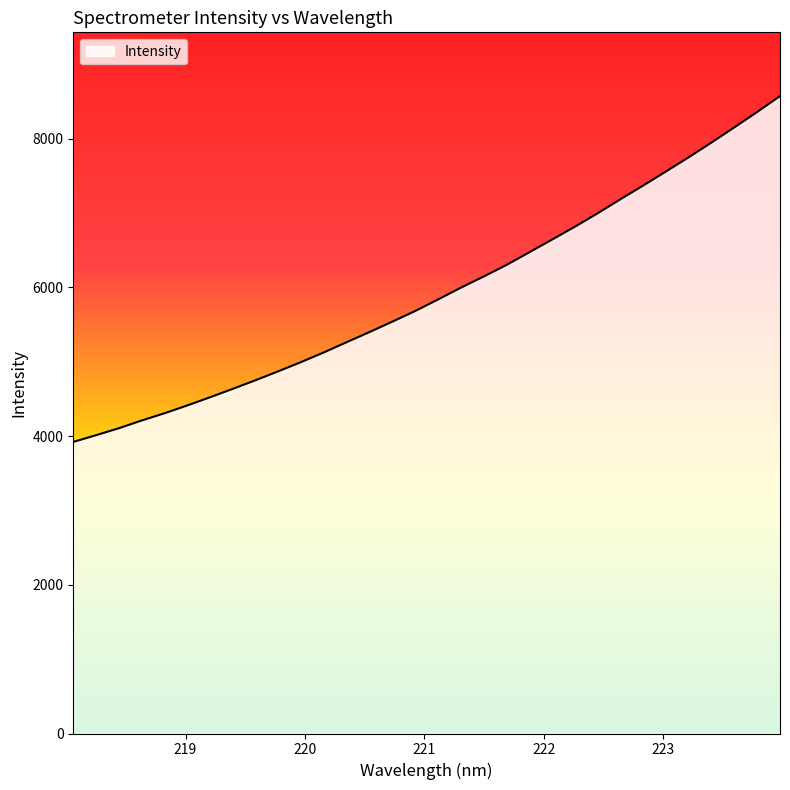

What is the difference between the maximum and minimum values?

4650.4